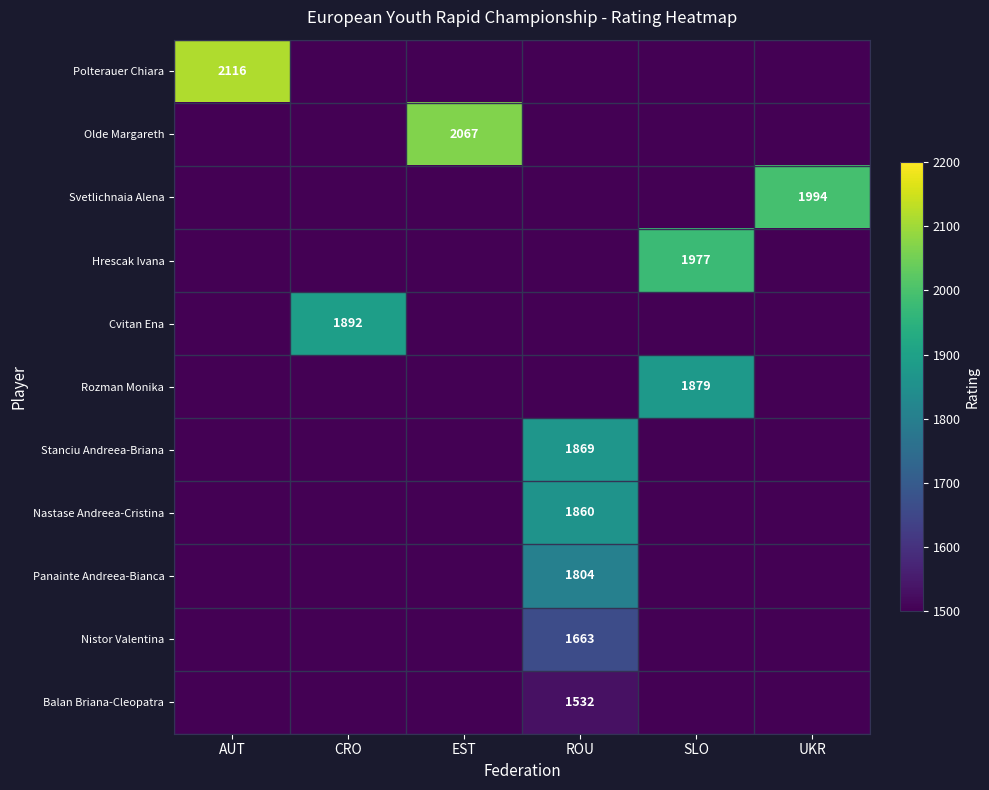

The value of Rozman Monika at SLO is 1879. True or false?

True